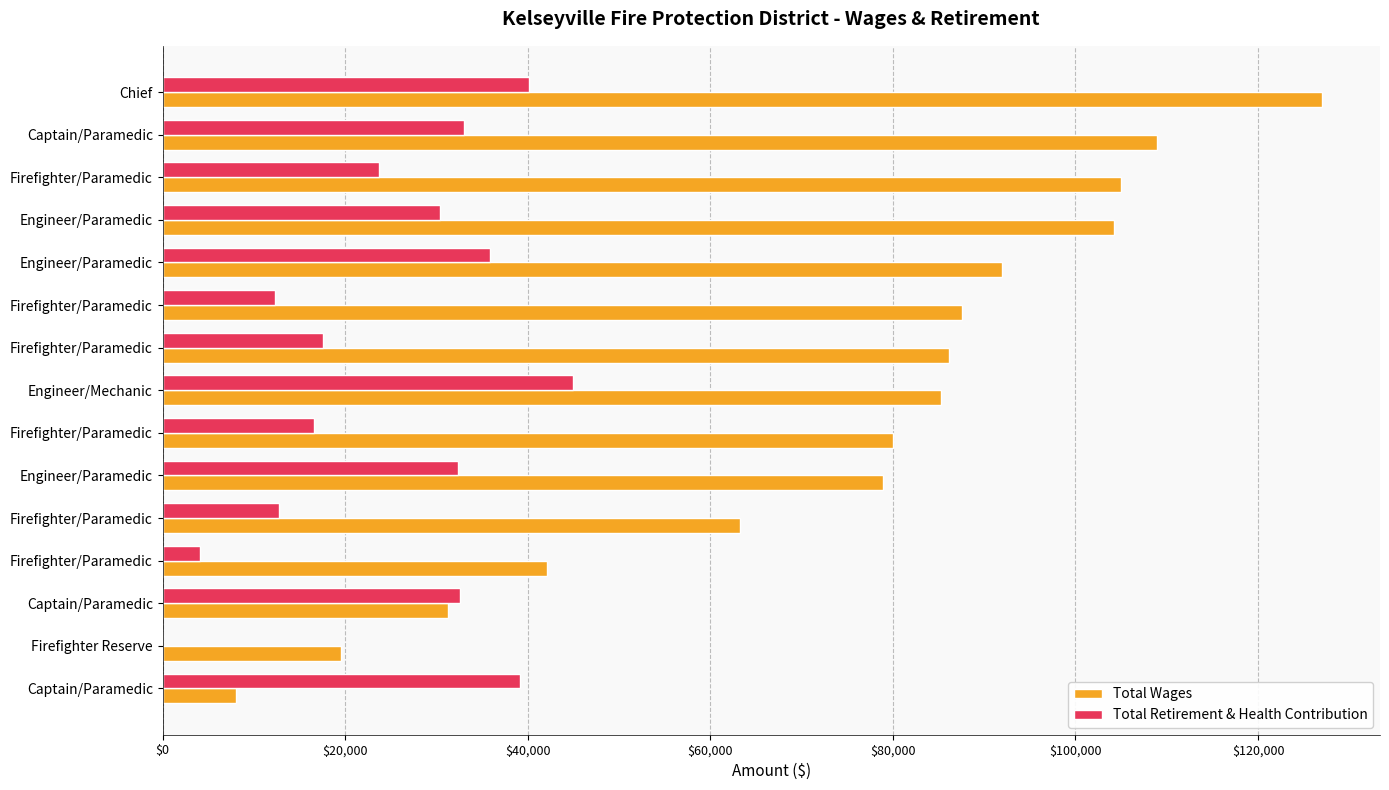

What is the sum of all Total Retirement & Health Contribution values?

375131